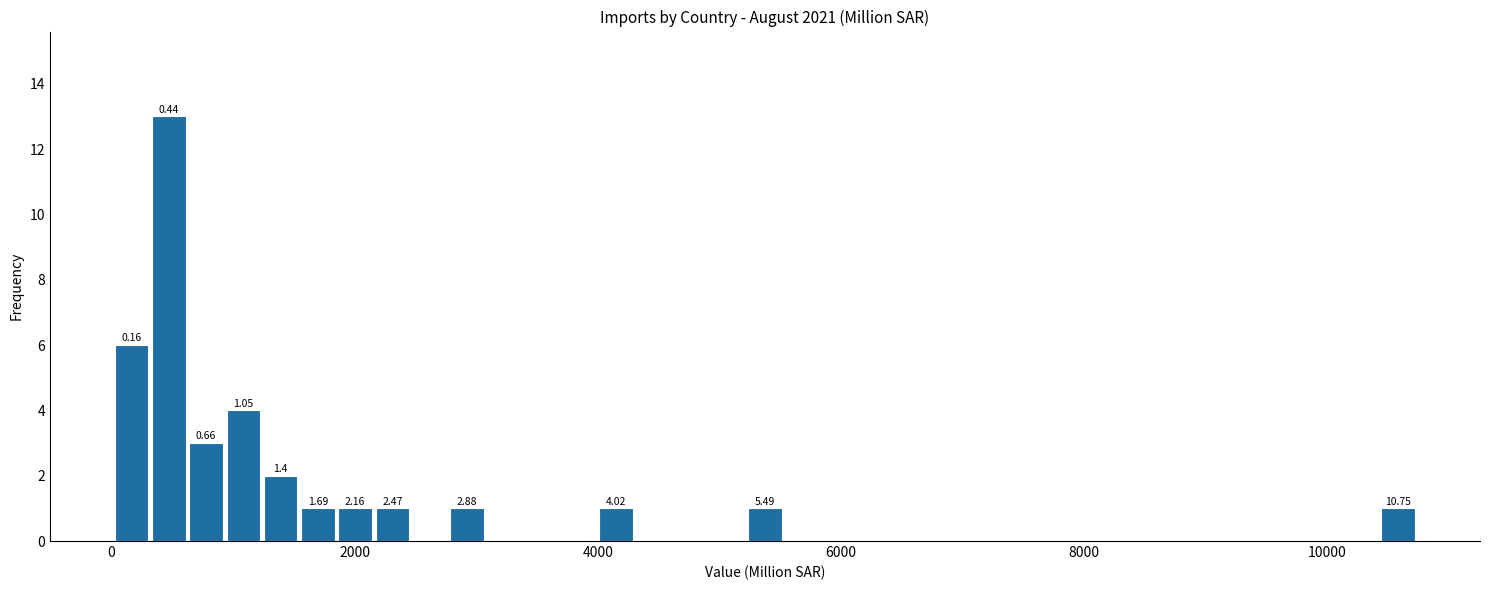

Around what value on the x-axis is the tallest bar? Give the approximate position of its centre, as read against the axis.

400